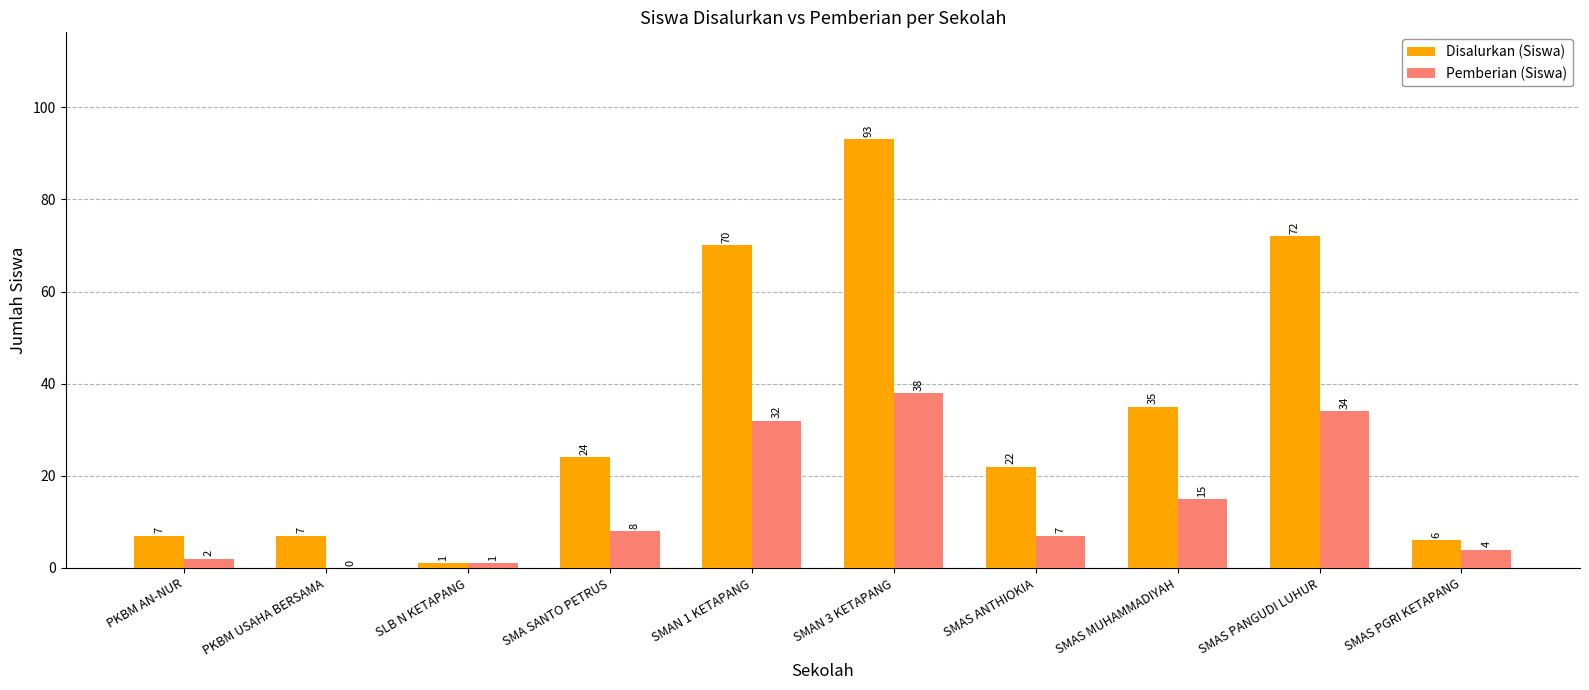

What is the sum of the Pemberian (Siswa) values at SMAS PANGUDI LUHUR and PKBM AN-NUR?

36